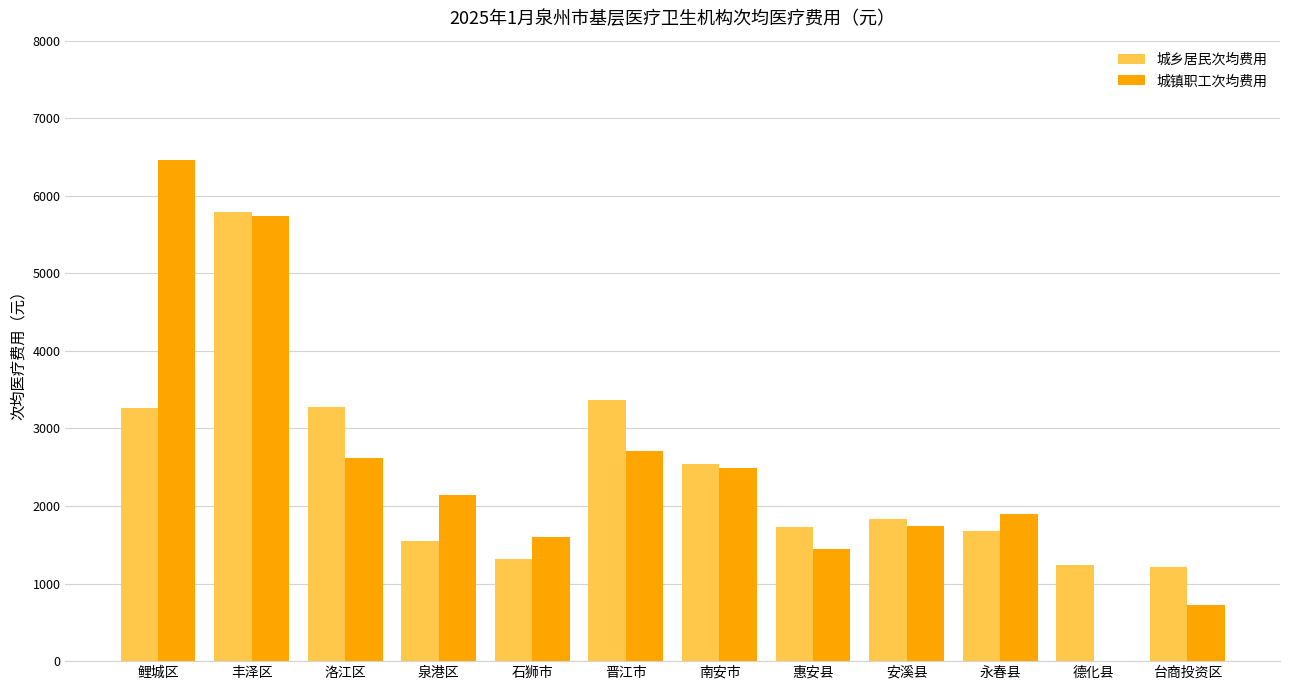

The 城乡居民次均费用 series shows 1678.4 at 南安市. True or false?

False